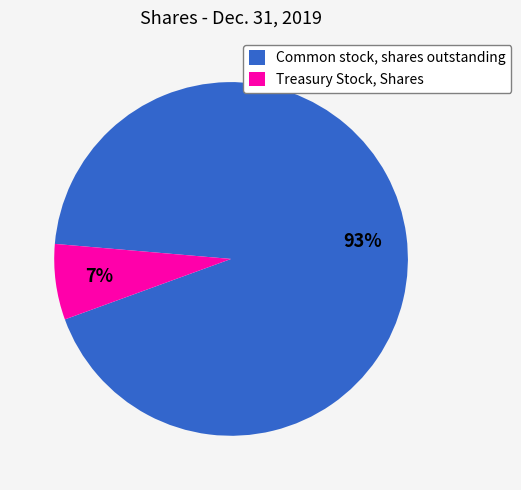

Between Common stock, shares outstanding and Treasury Stock, Shares, which is larger?

Common stock, shares outstanding